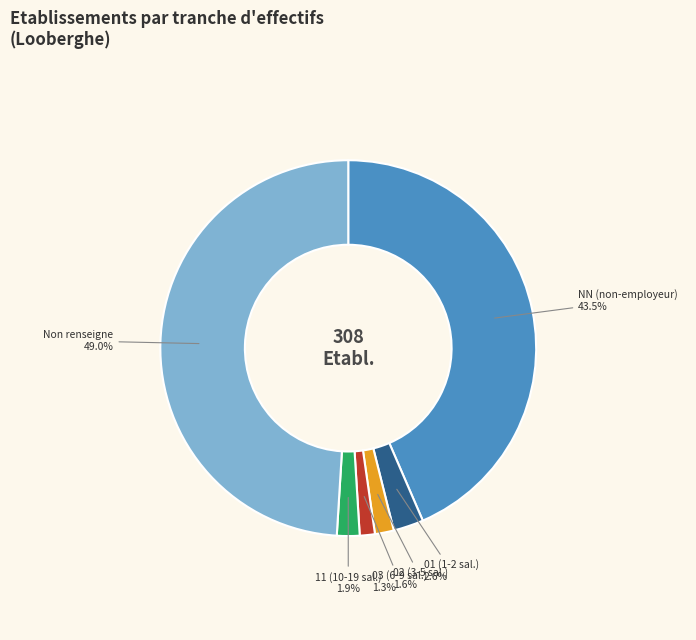

Which slice is the largest?

Non renseigne